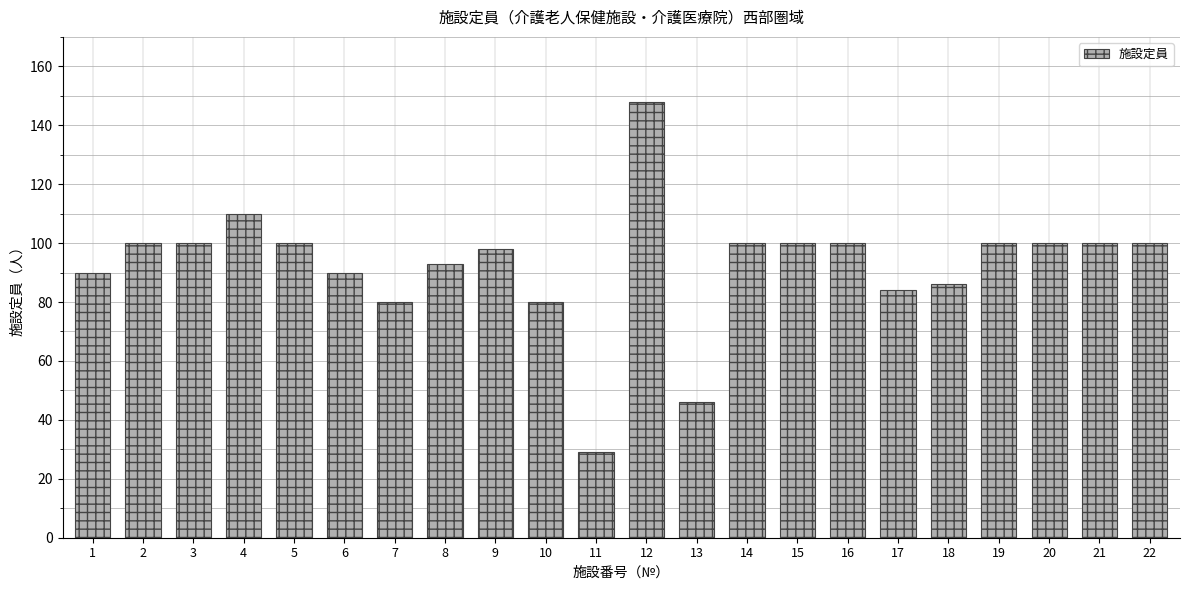

Which has a higher value, 17 or 12?

12